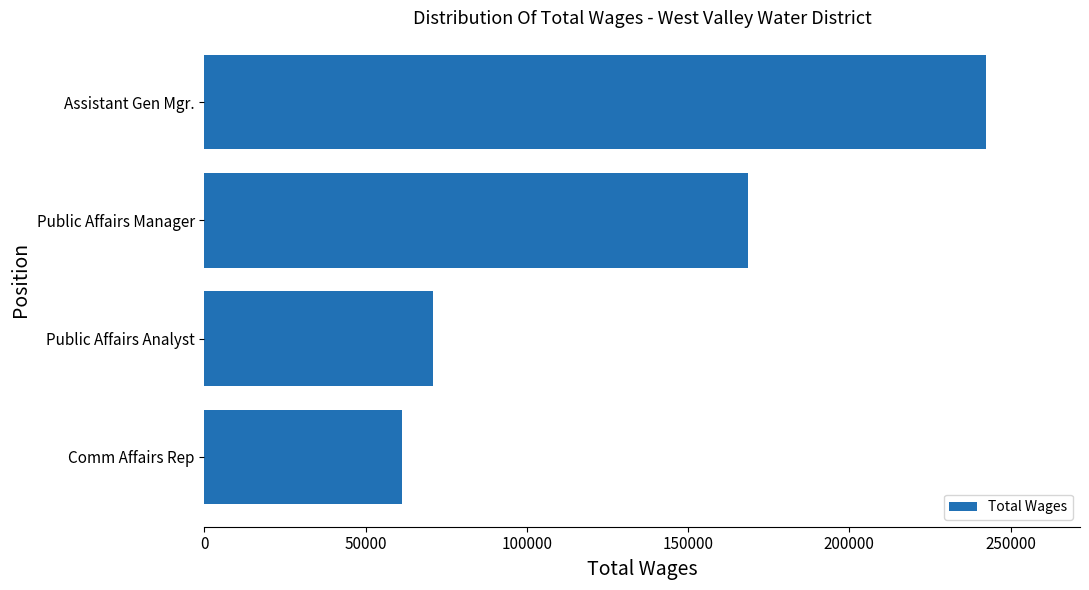

List the labels in order of value, largest first.

Assistant Gen Mgr., Public Affairs Manager, Public Affairs Analyst, Comm Affairs Rep